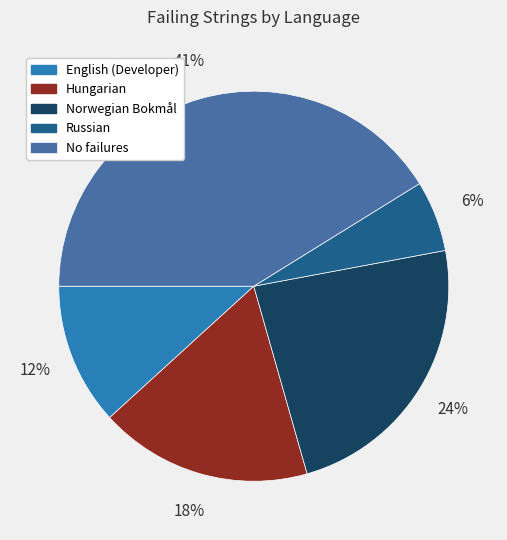

Is there any slice that represents more than half of the pie?

No